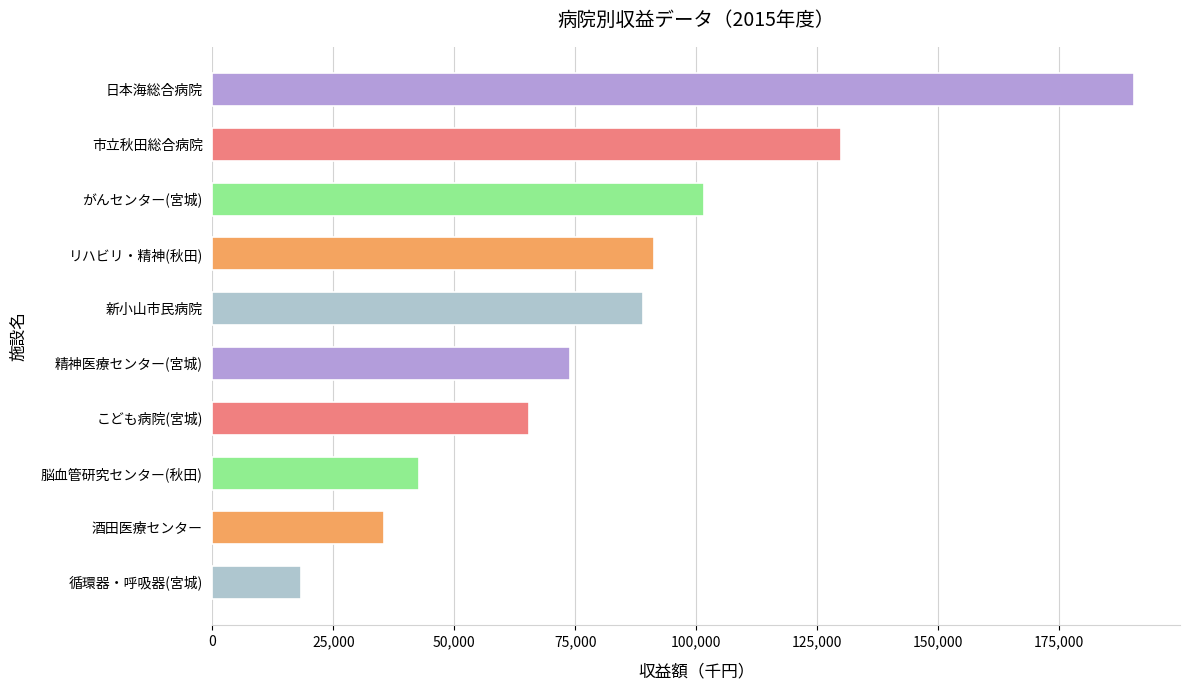

What is the change in value from 脳血管研究センター(秋田) to 日本海総合病院?

+147831